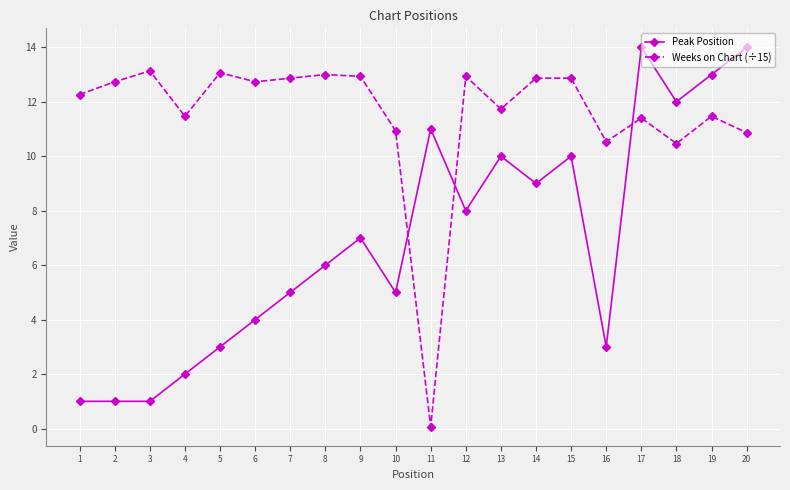

Is this an area chart (filled region under the line)?

No